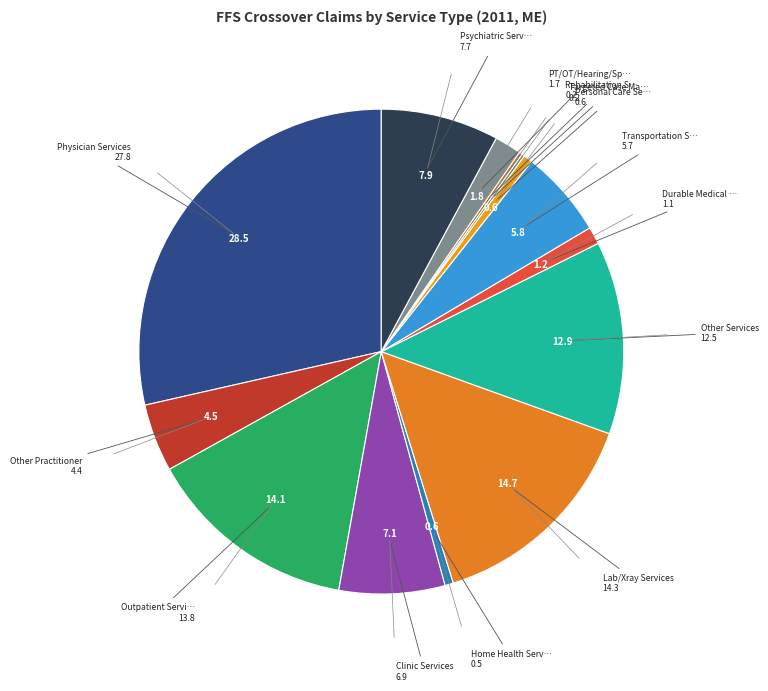

Rank the categories by value from lowest to highest.

Adult Day Care, Residential Care, Hospice Services, Targeted Case Management, Rehabilitation Services, Home Health Services, Personal Care Services, Durable Medical Equipment, PT/OT/Hearing/Speech, Other Practitioner, Transportation Services, Clinic Services, Psychiatric Services, Other Services, Outpatient Services, Lab/Xray Services, Physician Services